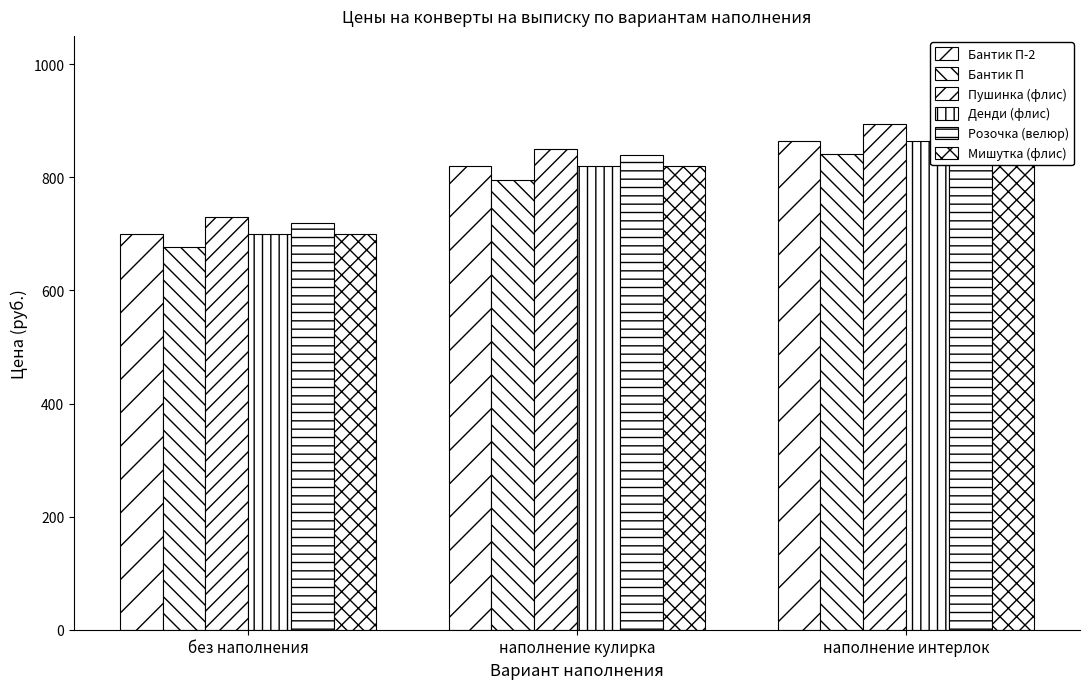

What is the difference between the Розочка (велюр) values at без наполнения and наполнение кулирка?

120